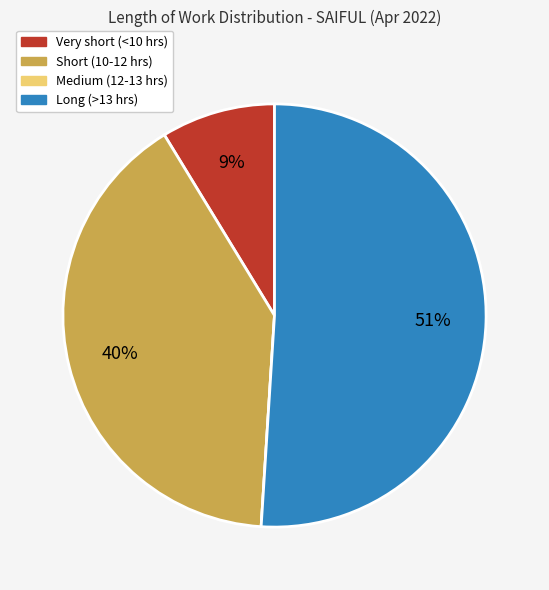

To the nearest percent, what is the average slice percentage?

25%